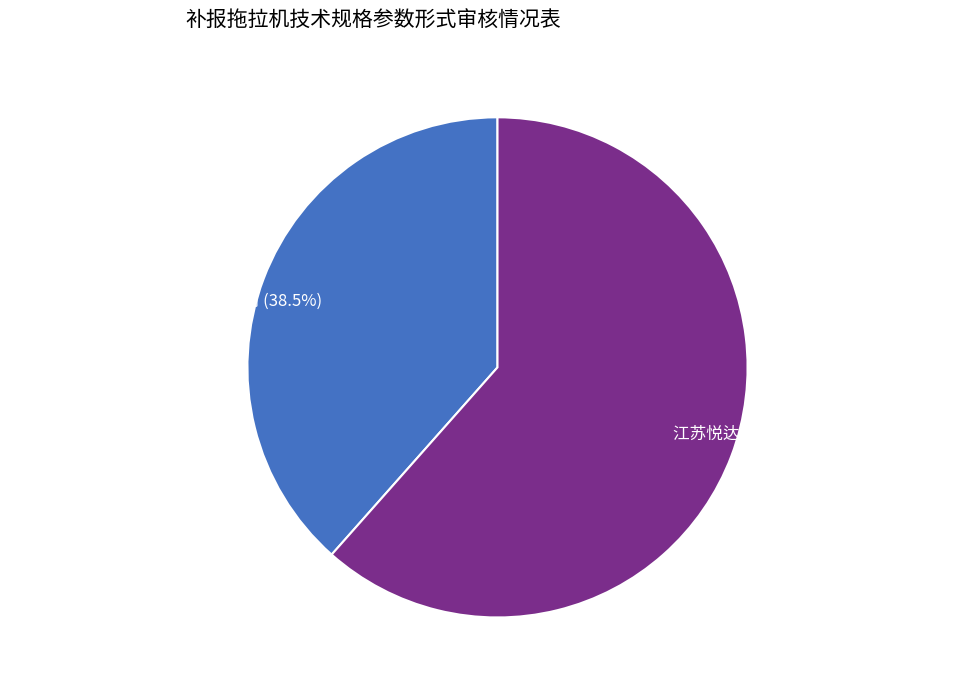

Does 山东福尔沃农业装备股份有限公司 represent more than half of the total?

No